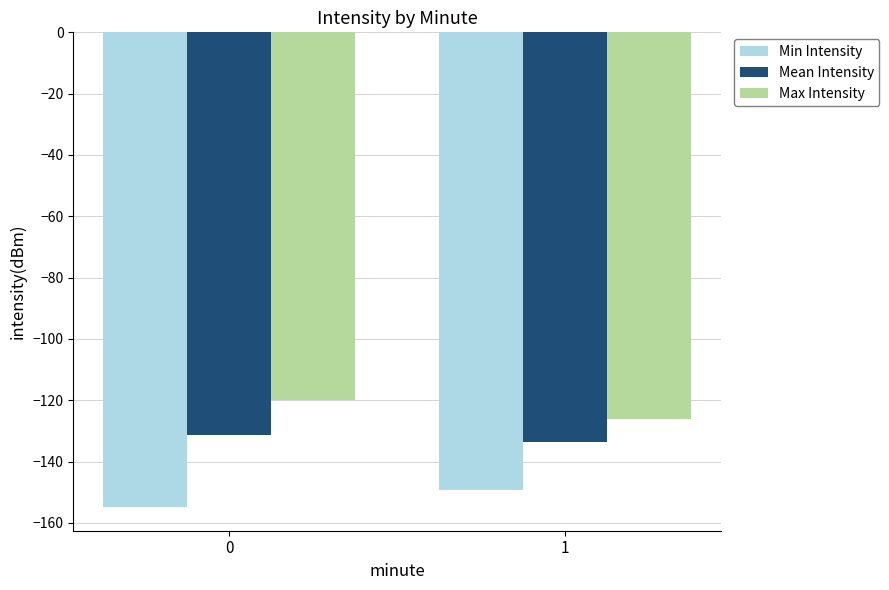

What is the sum of the Mean Intensity values at 0 and 1?

-264.7